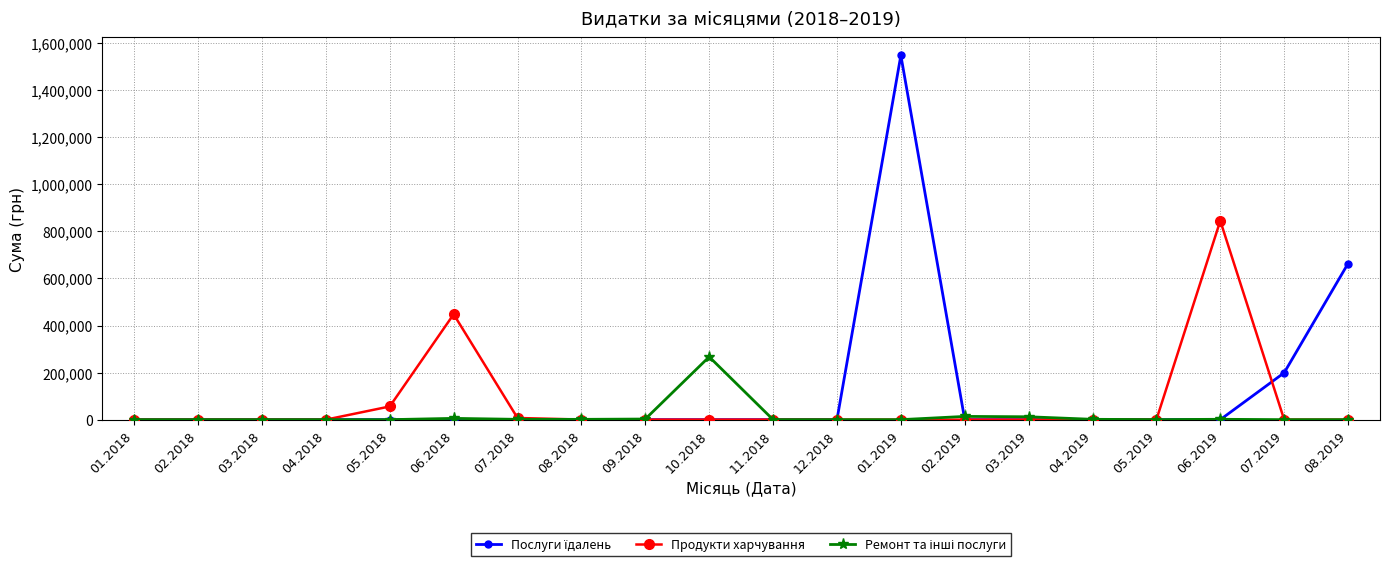

The value of Продукти харчування at 12.2018 is 508242.3. True or false?

False